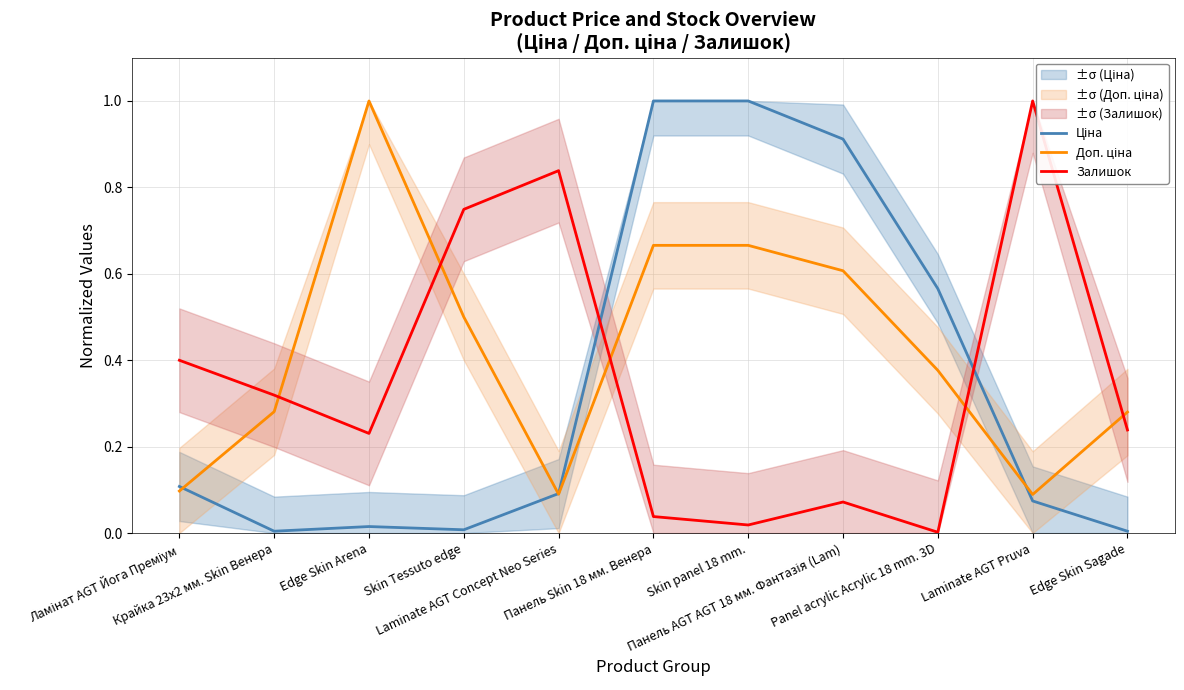

What is the spread (max minus min) of values at Панель Skin 18 мм. Венера?

1.0